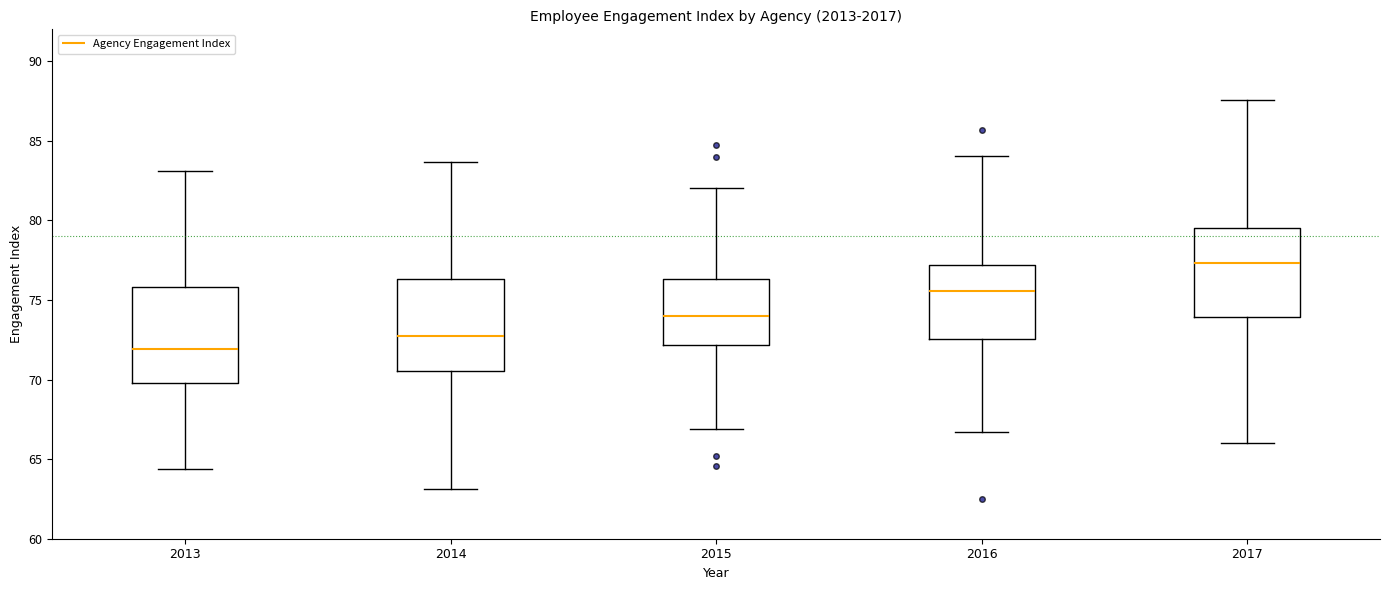

Reading left to right, read every box against the y-axis: the position of its median line, the range the box covers, and the ends of its whiskers. The values are not printed on the chart, so give them approximately, as read against the axis.

2013: median 72.0, box 70.0 to 76.0, whiskers 64.5 to 83.0
2014: median 72.5, box 70.5 to 76.5, whiskers 63.0 to 83.5
2015: median 74.0, box 72.0 to 76.5, whiskers 67.0 to 82.0
2016: median 75.5, box 72.5 to 77.0, whiskers 66.5 to 84.0
2017: median 77.5, box 74.0 to 79.5, whiskers 66.0 to 87.5